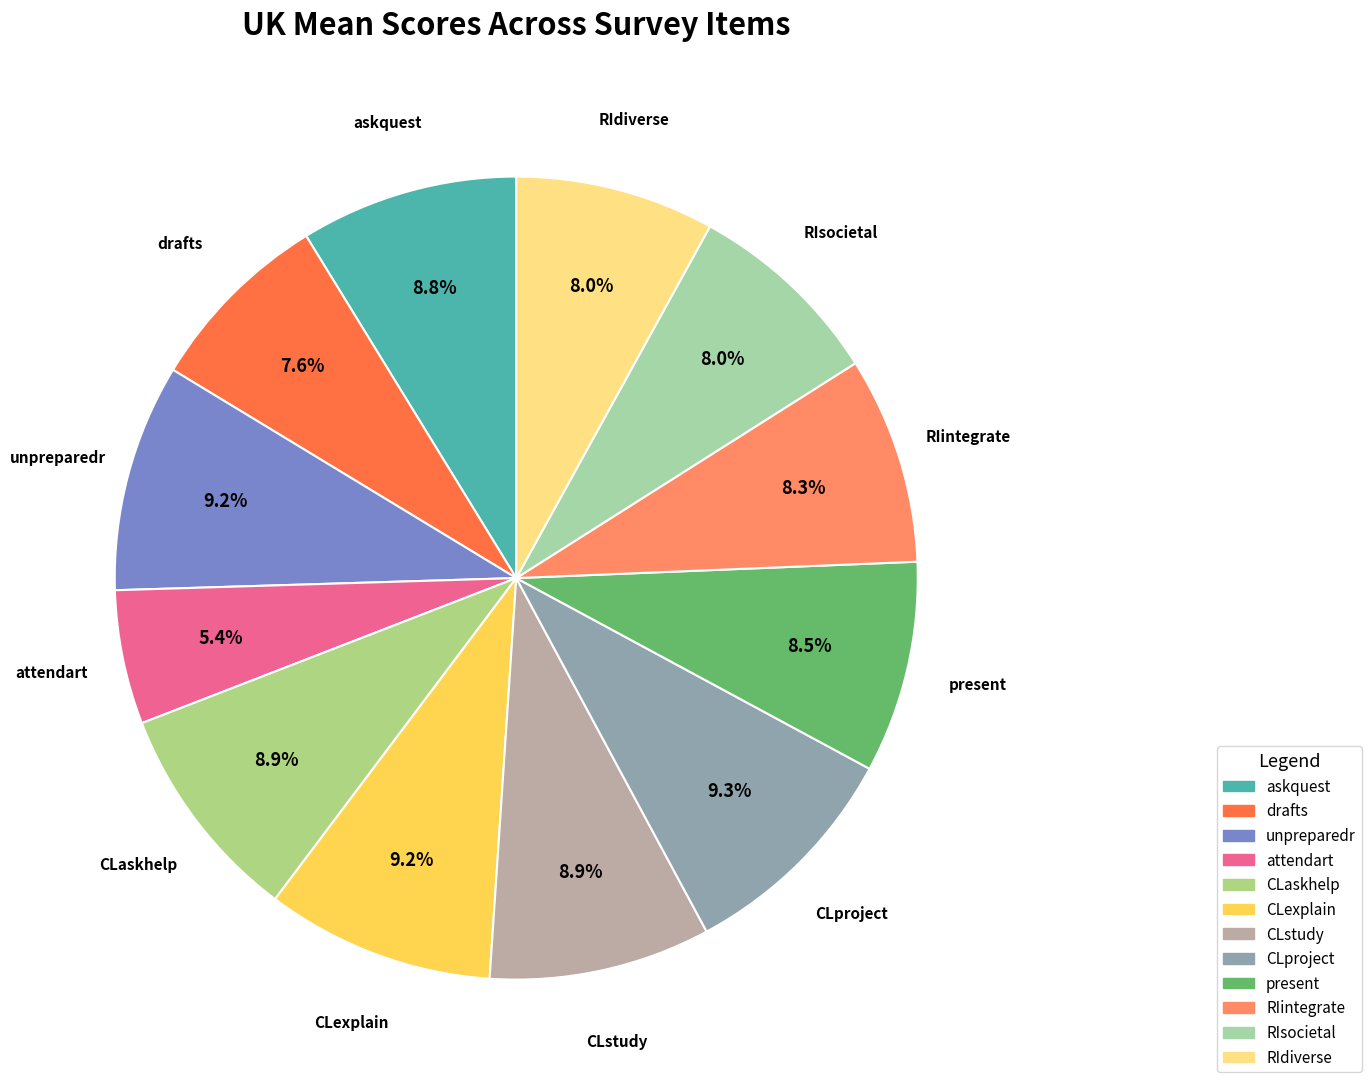

Between attendart and CLaskhelp, which is larger?

CLaskhelp